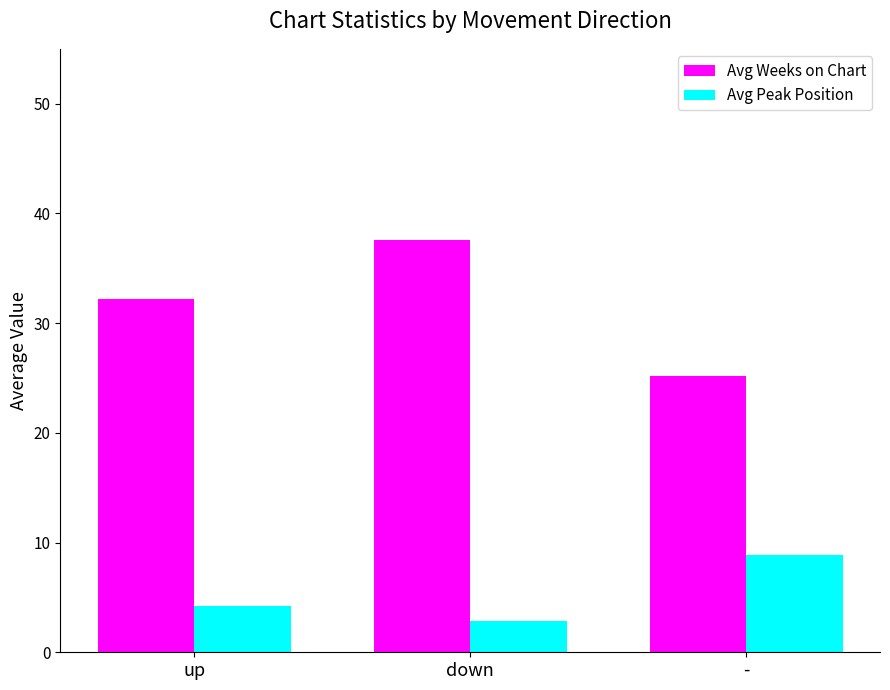

How many values in the Avg Weeks on Chart series are below 32?

1